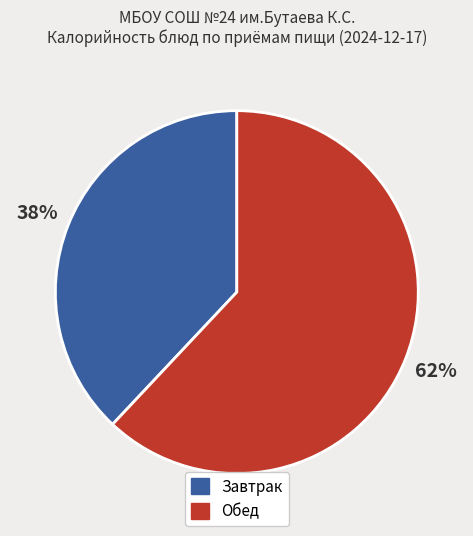

To the nearest percent, what is the difference between the largest and smallest slice percentages?

24%